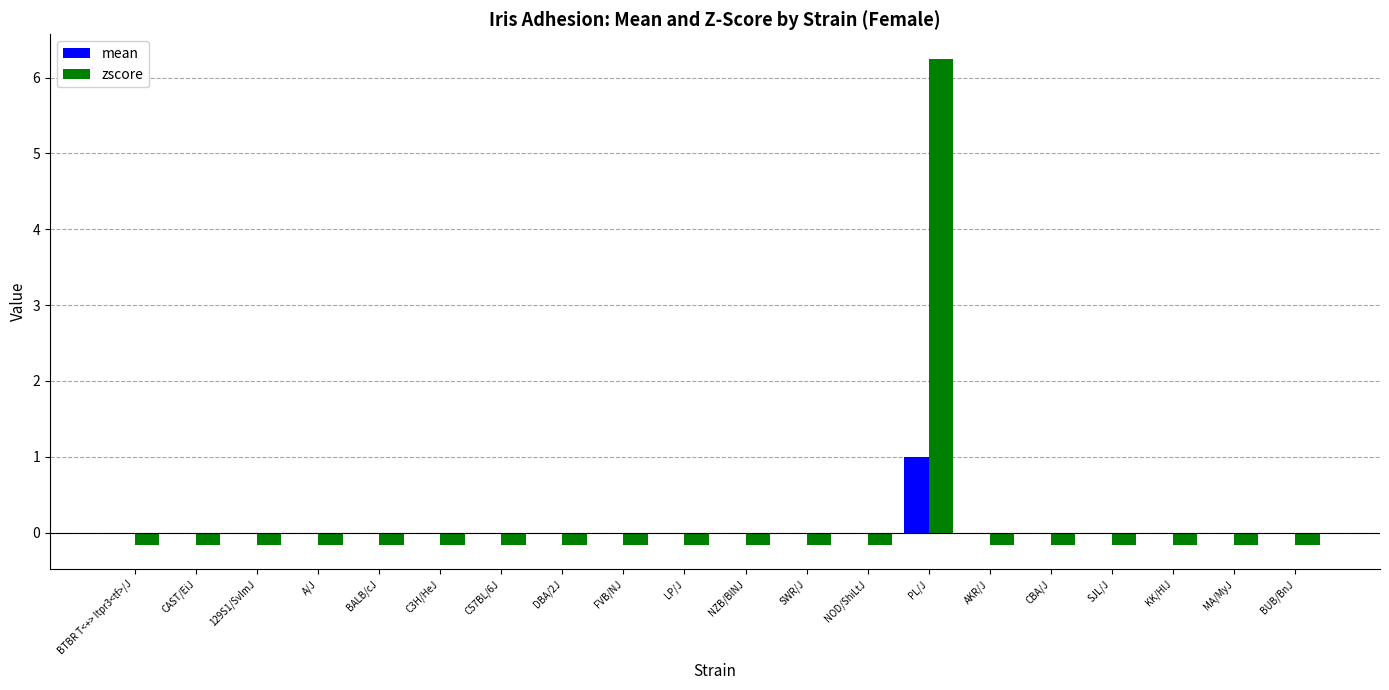

True or false: zscore has a value of -0.2 at BUB/BnJ.

True